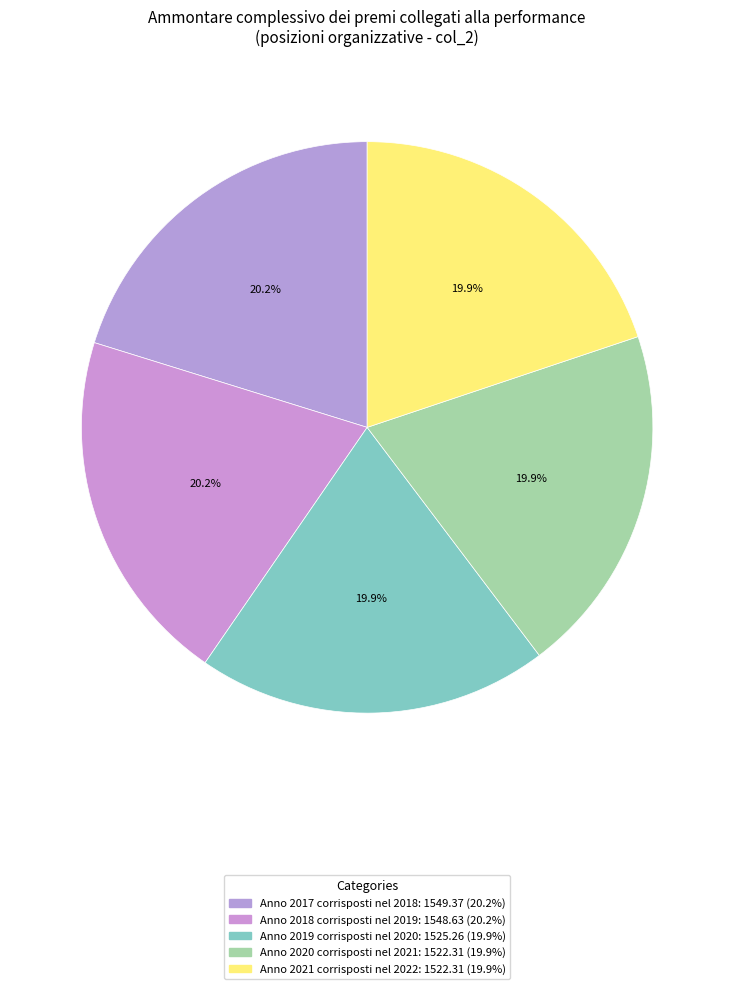

Is it true that Anno 2019 corrisposti nel 2020 is 20% of the pie?

True